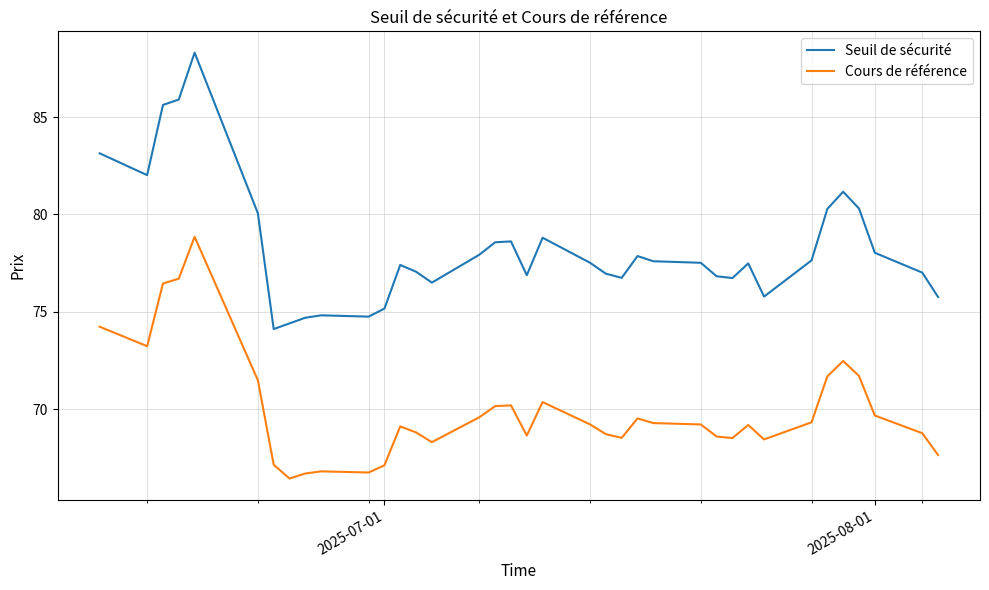

Which series has the widest spread of values?

Seuil de sécurité